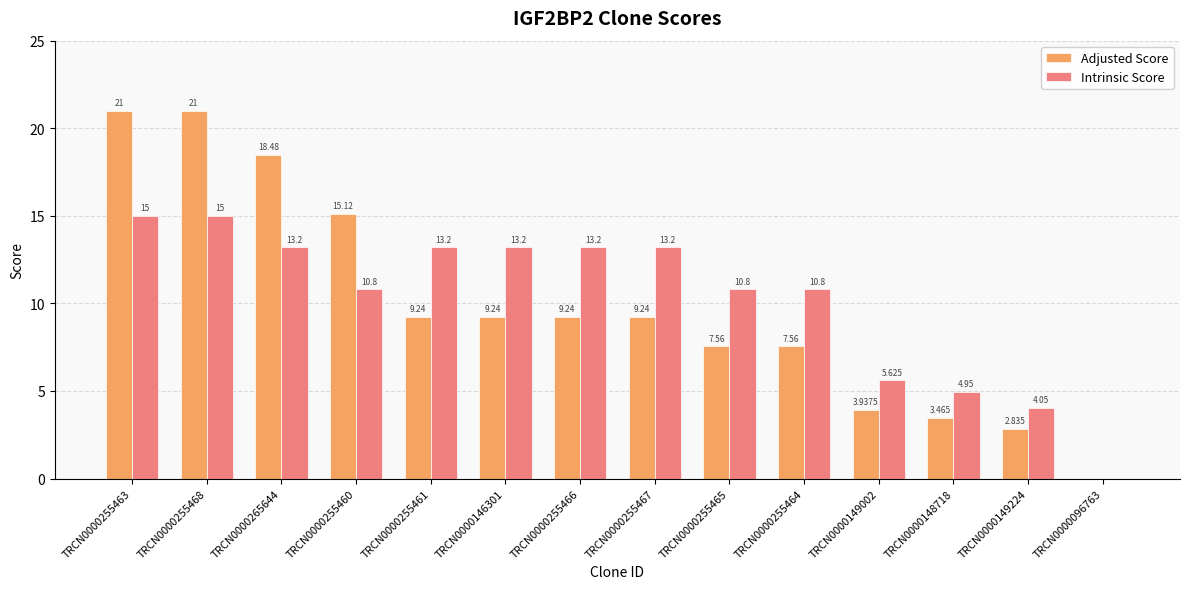

Is the value of Intrinsic Score at TRCN0000265644 greater than the value of Adjusted Score at TRCN0000255461?

Yes